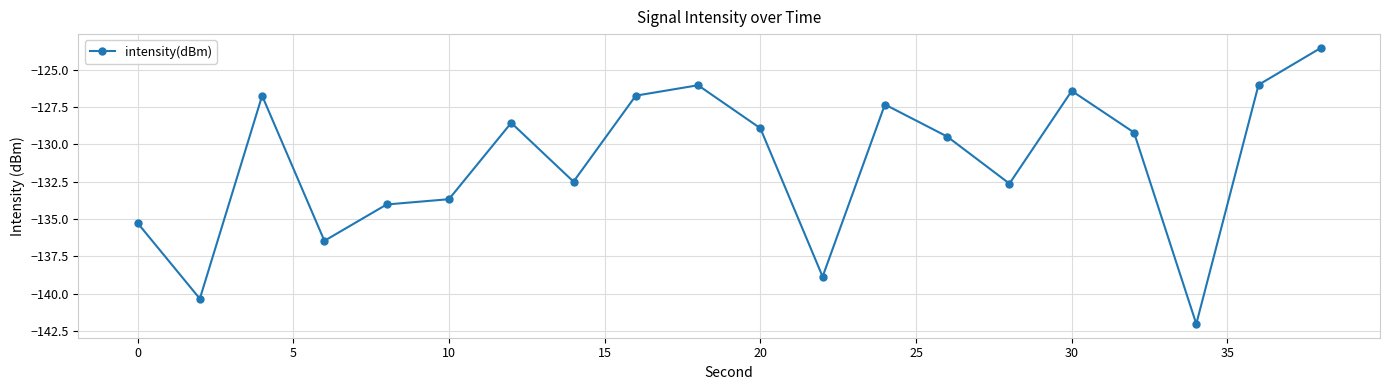

Reading left to right, extract all data points from this chart.

-135.3	-140.3	-126.7	-136.5	-134.0	-133.7	-128.6	-132.5	-126.7	-126.0	-128.9	-138.9	-127.3	-129.5	-132.6	-126.4	-129.2	-142.0	-126.0	-123.5